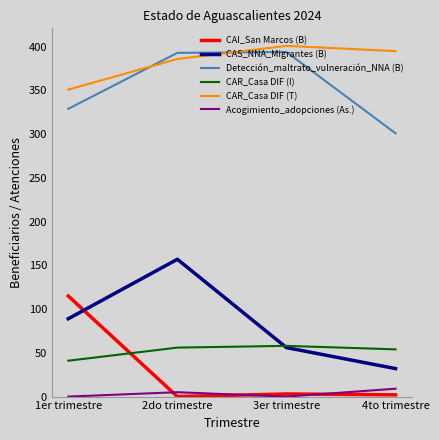

True or false: CAR_Casa DIF (T) and CAS_NNA_Migrantes (B) intersect in this chart.

False